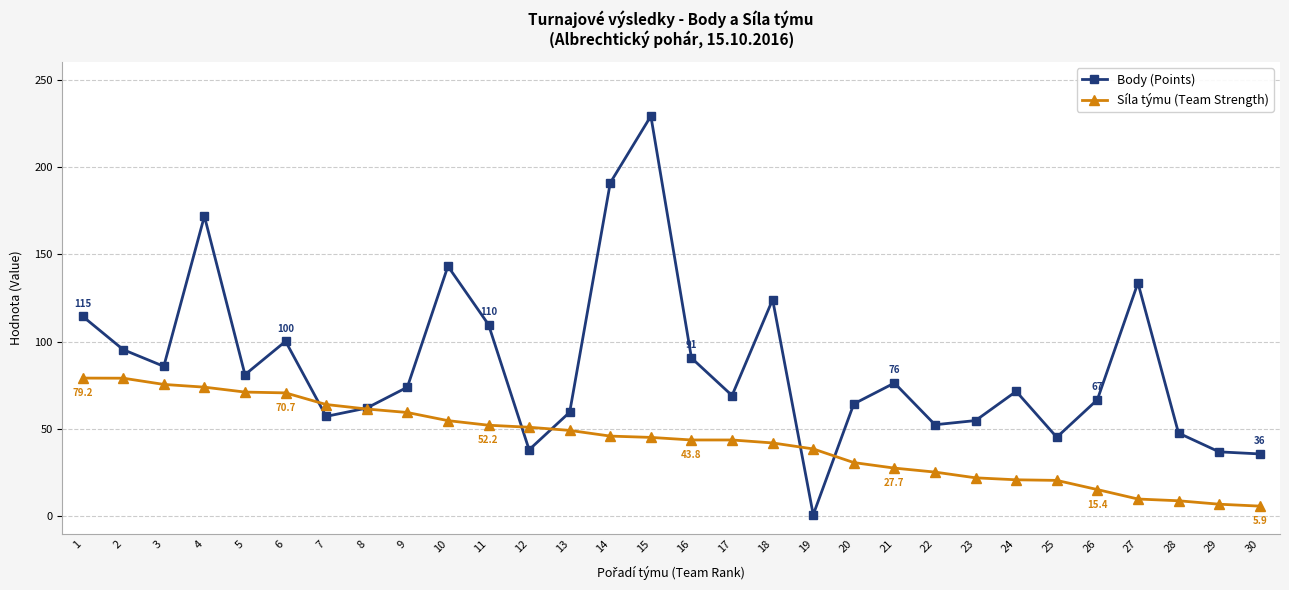

Is the value of Body (Points) at 1 greater than the value of Síla týmu (Team Strength) at 25?

Yes